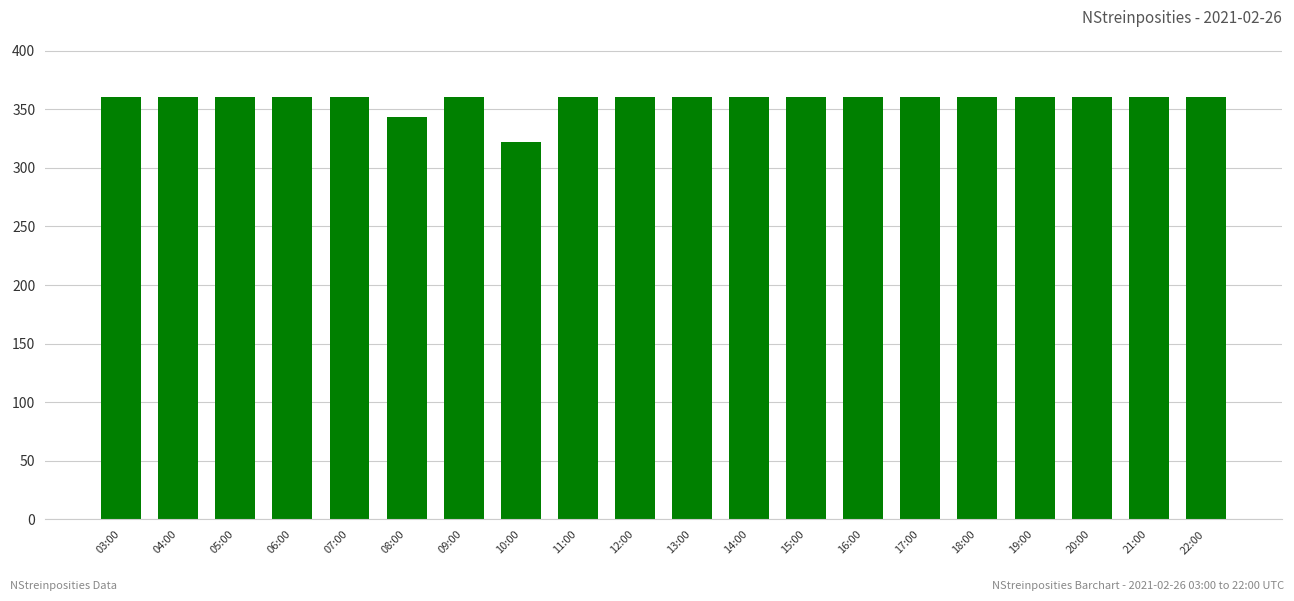

The chart shows a value of 360 at 11:00. True or false?

True